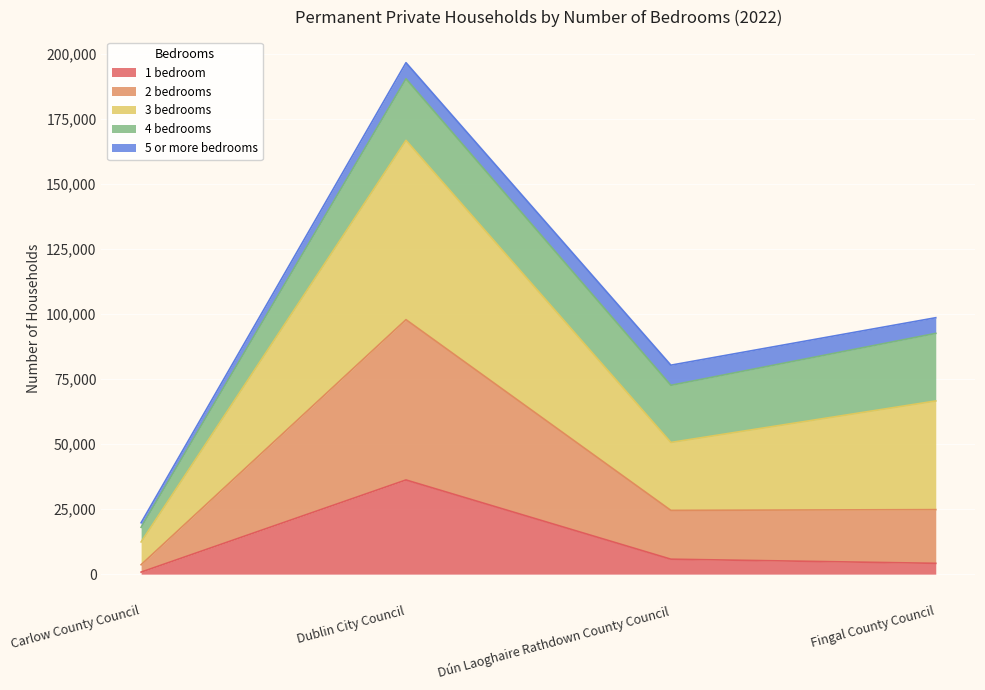

What is the total value across all series at Dublin City Council?

196713